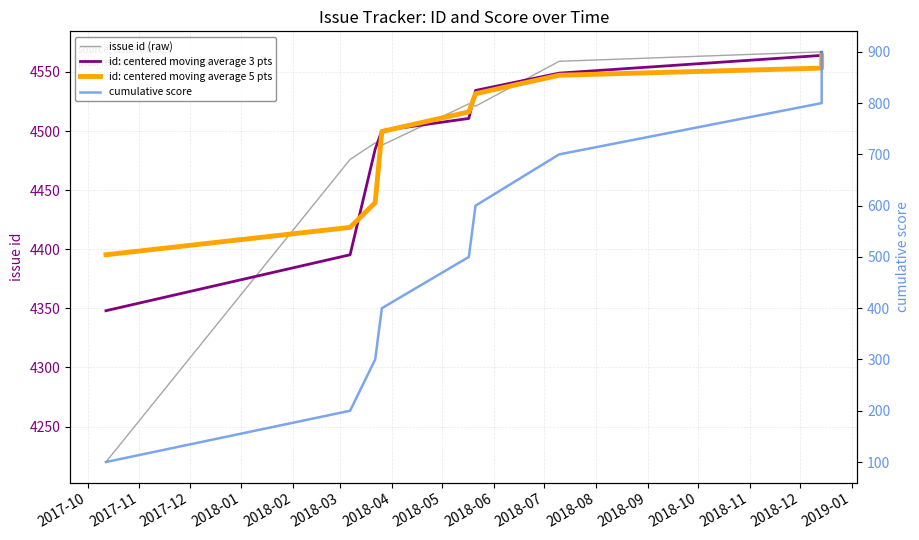

Is it true that id: centered moving average 5 pts equals 4395.3 at 2017-10?

True